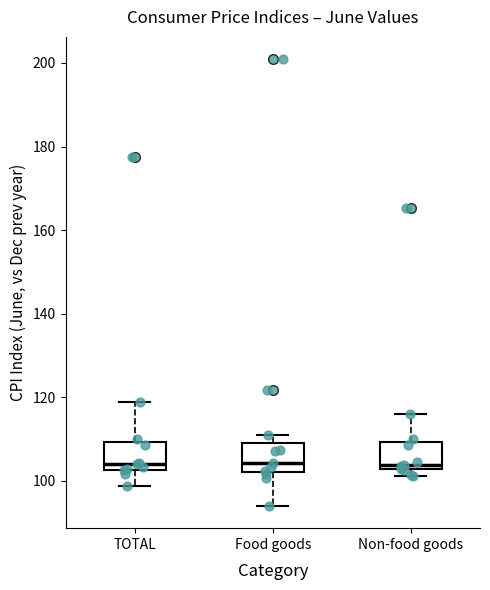

Reading left to right, read every box against the y-axis: the position of its median line, the range the box covers, and the ends of its whiskers. The values are not printed on the chart, so give them approximately, as read against the axis.

TOTAL: median 104, box 102 to 110, whiskers 98 to 120
Food goods: median 104, box 102 to 110, whiskers 94 to 112
Non-food goods: median 104, box 102 to 110, whiskers 102 (just below the box's lower edge) to 116